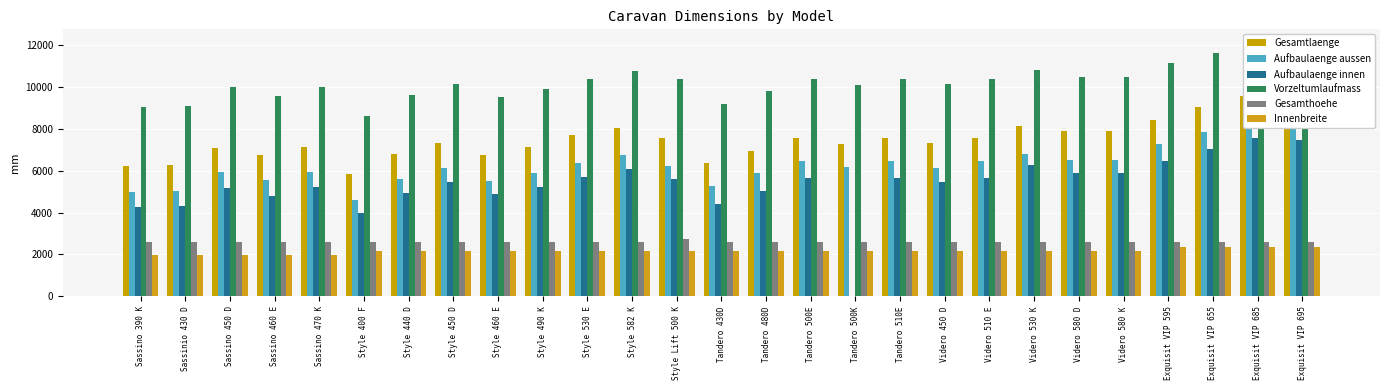

Count the number of data series in this chart.

6